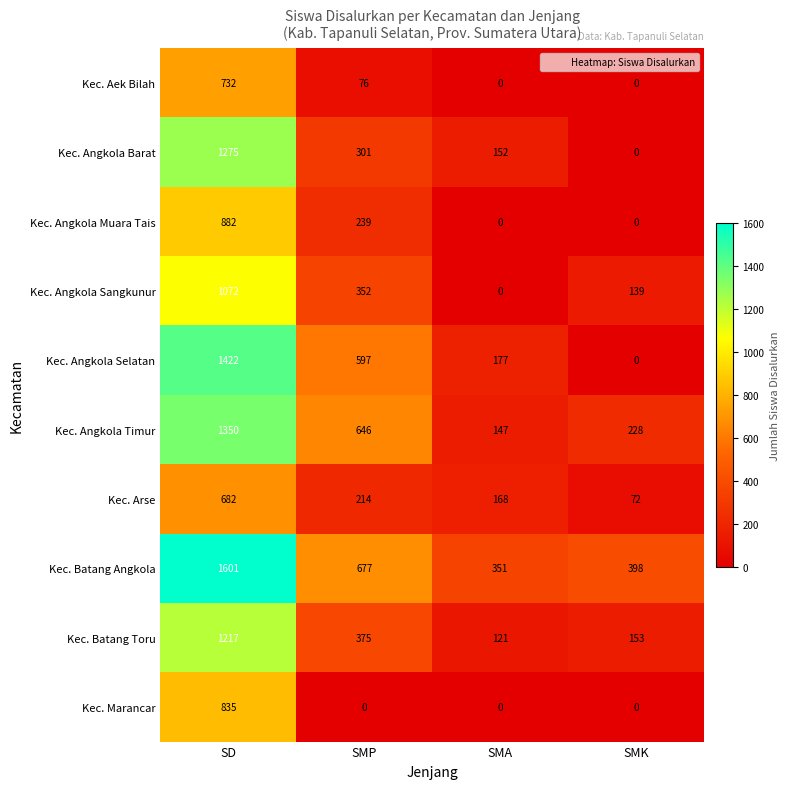

How many data points in Kec. Batang Angkola are less than 677?

2